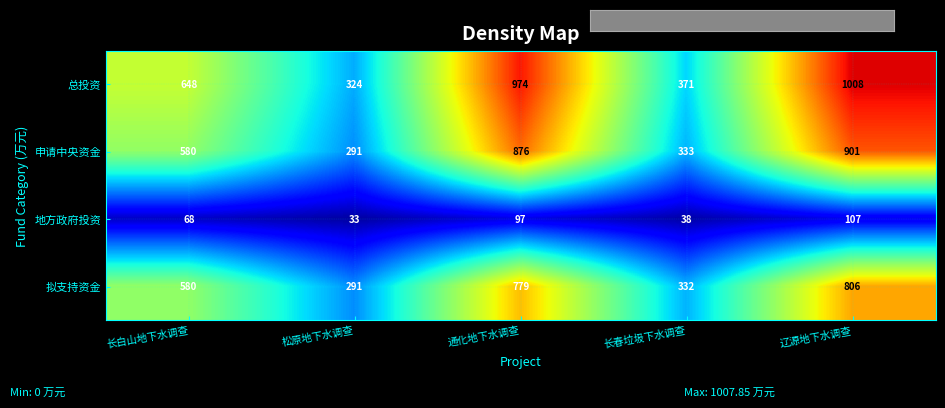

How many distinct data groups are displayed?

4